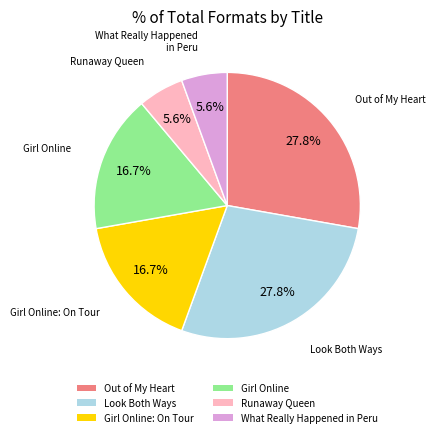

True or false: What Really Happened in Peru accounts for 6% of the total.

True